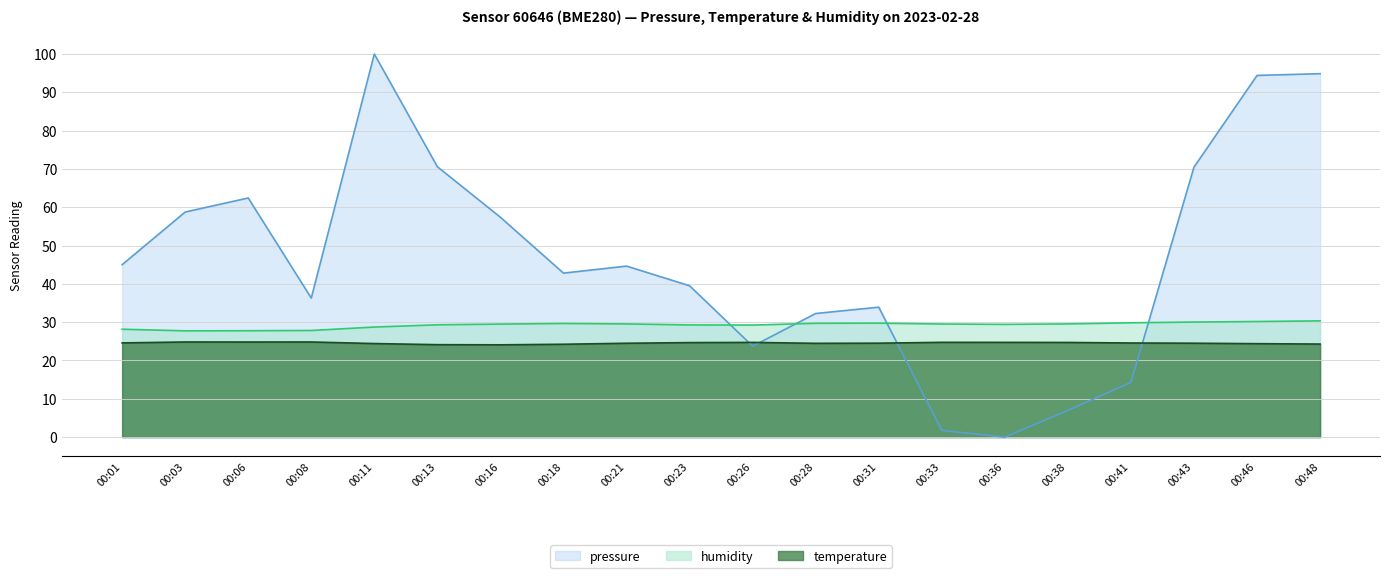

List the series in order of their overall mean, highest first.

pressure, humidity, temperature